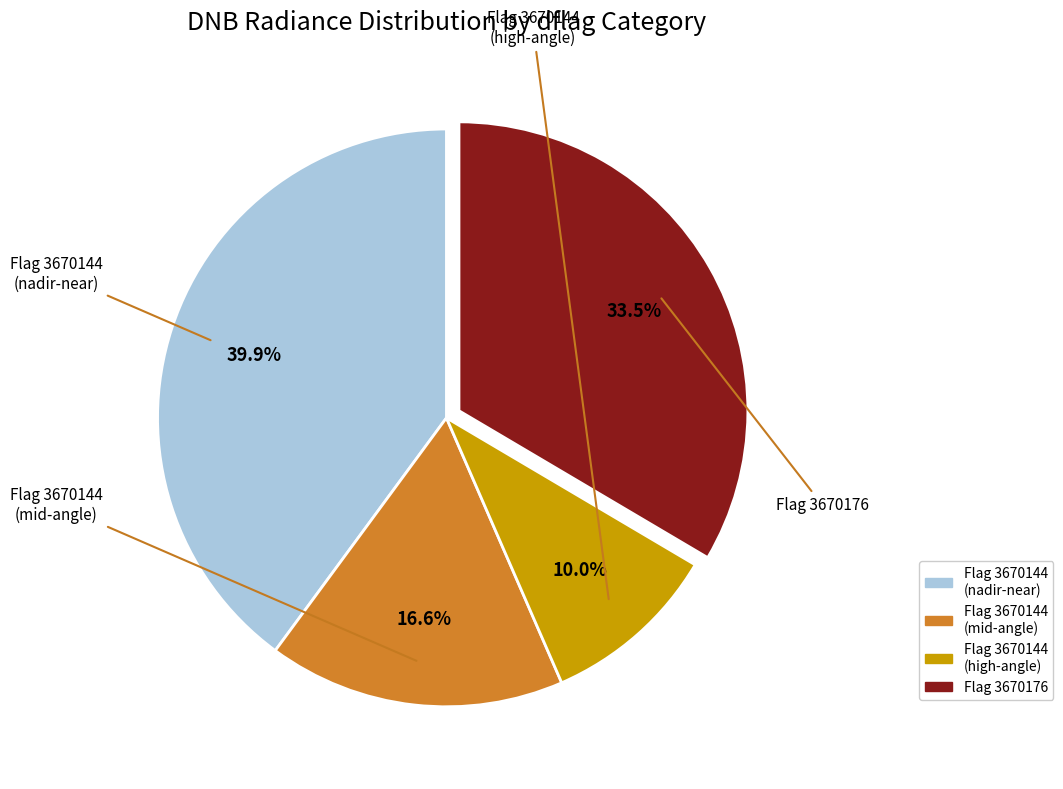

Is there any slice that represents more than half of the pie?

No